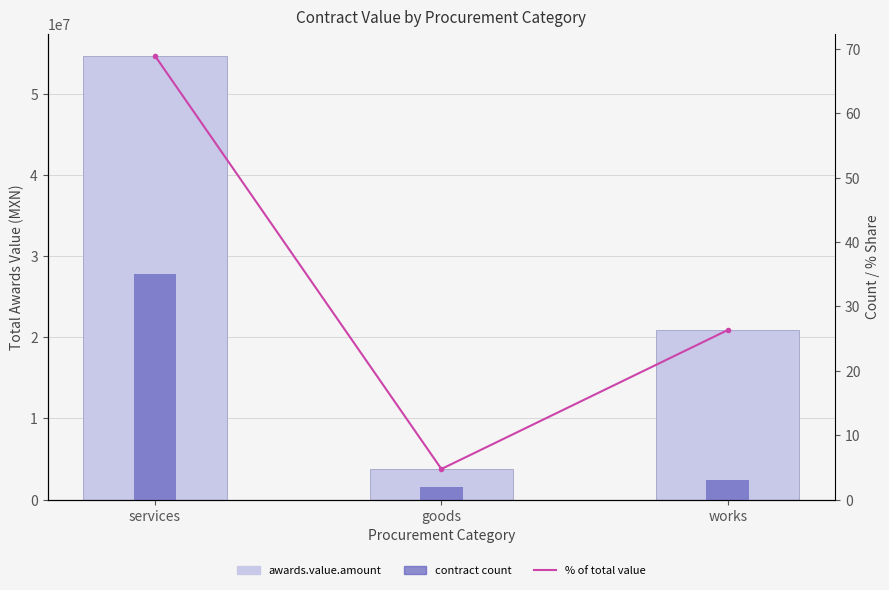

At which label is contract count closest to 18?

works